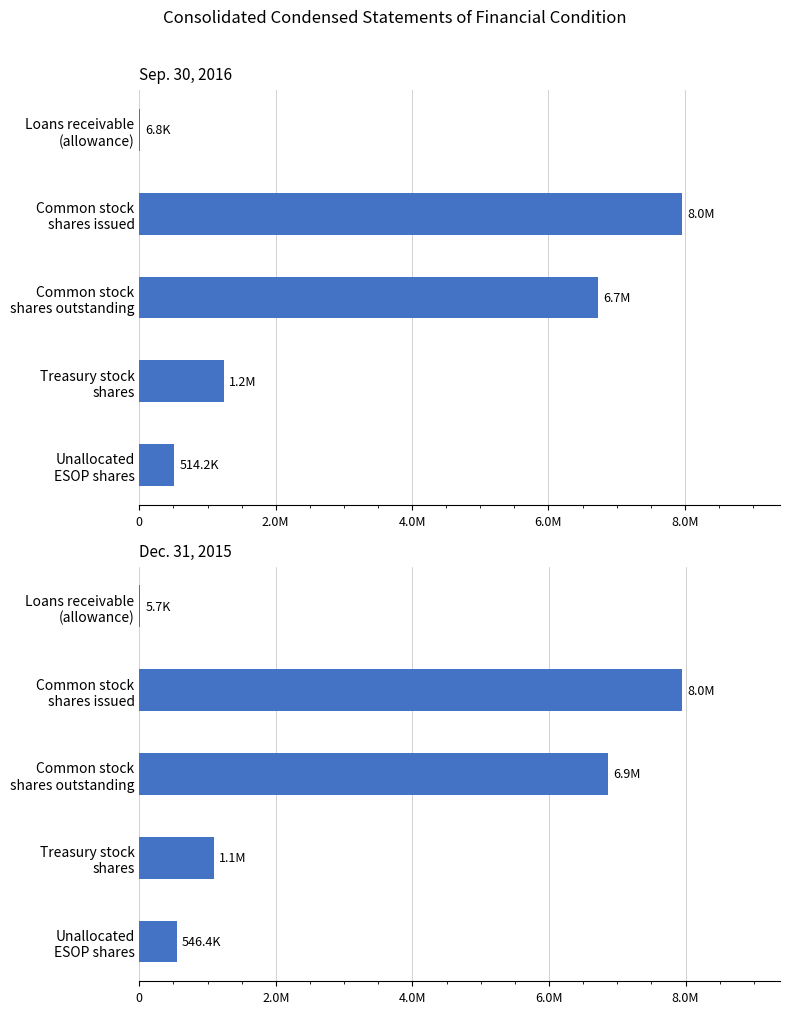

Is it true that Dec. 31, 2015 equals 1085888 at Treasury stock shares?

True